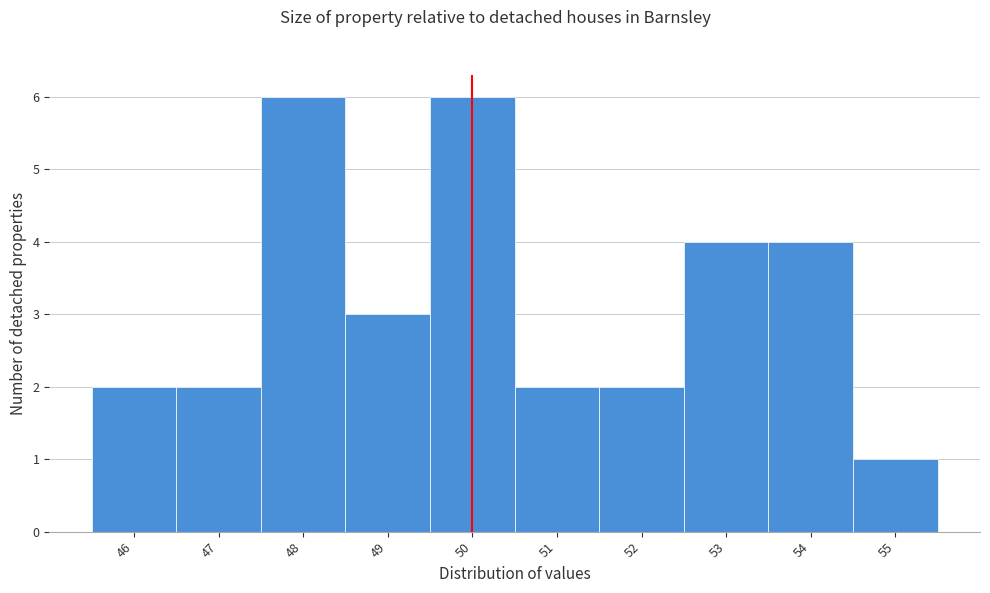

Reading left to right, list every bar in this chart as the range it spans on the x-axis followed by its height. The values are not printed on the chart, so give them approximately, as read against the axis.

45.5 to 46.5: 2
46.5 to 47.5: 2
47.5 to 48.5: 6
48.5 to 49.5: 3
49.5 to 50.5: 6
50.5 to 51.5: 2
51.5 to 52.5: 2
52.5 to 53.5: 4
53.5 to 54.5: 4
54.5 to 55.5: 1